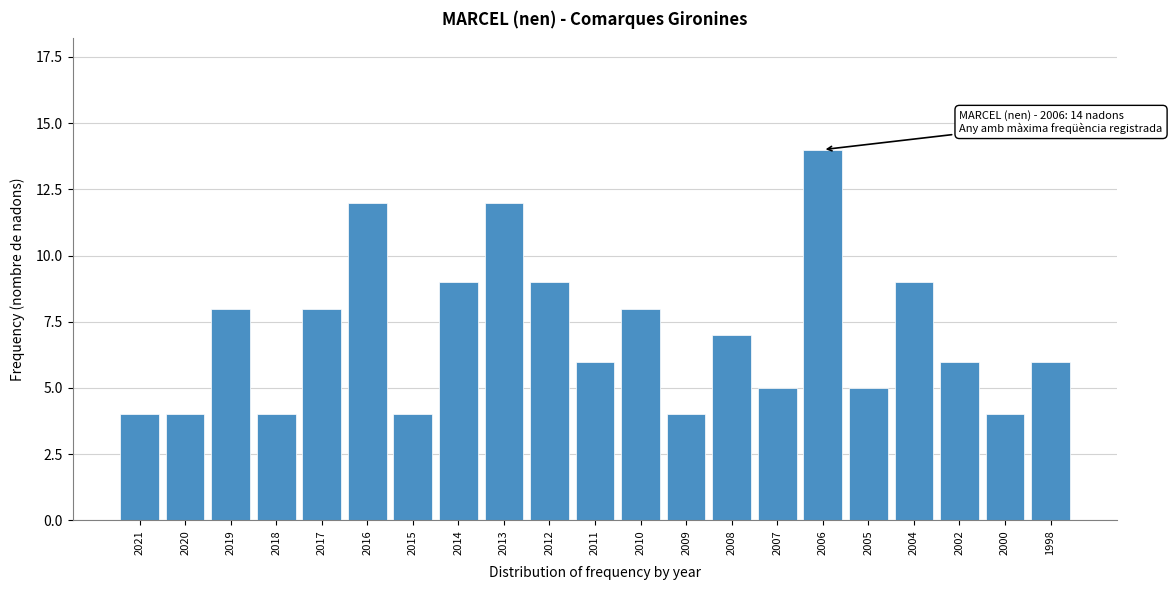

Reading right to left, list all the values displayed in this chart.

1998=6	2000=4	2002=6	2004=9	2005=5	2006=14	2007=5	2008=7	2009=4	2010=8	2011=6	2012=9	2013=12	2014=9	2015=4	2016=12	2017=8	2018=4	2019=8	2020=4	2021=4